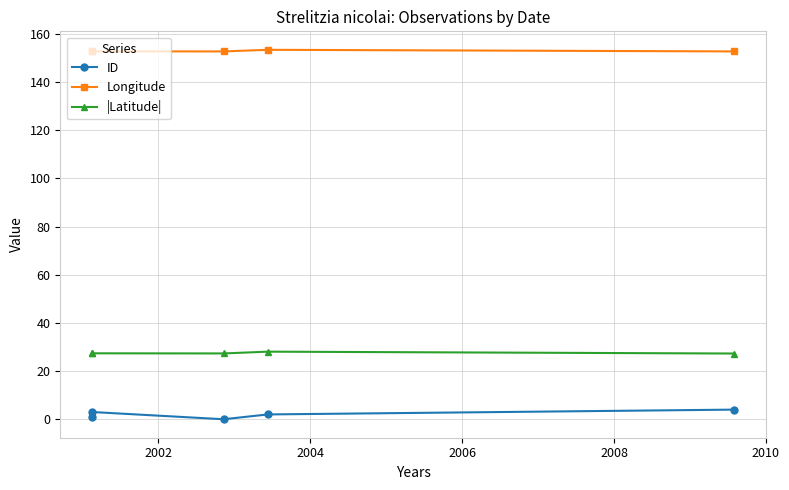

In ID, how many points are lower than both neighbors (excluding endpoints)?

1